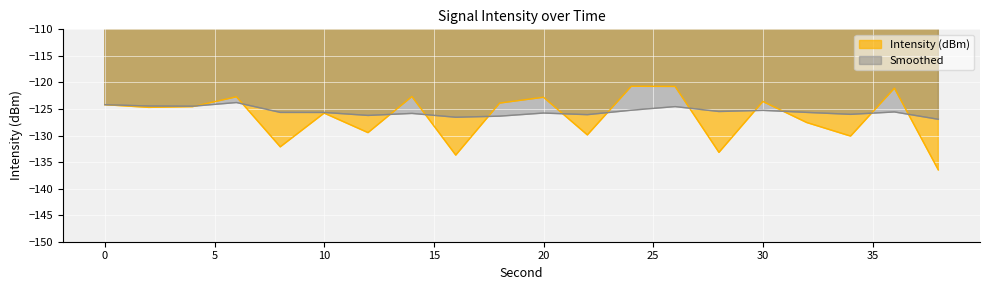

What is the total value across all series at 6?

-246.5